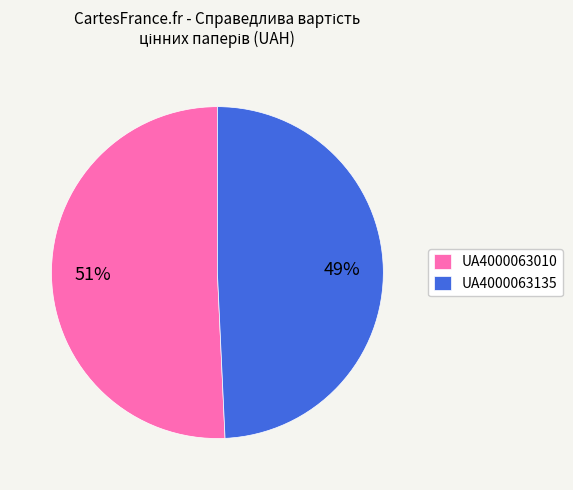

Rank the categories by value from highest to lowest.

UA4000063010, UA4000063135